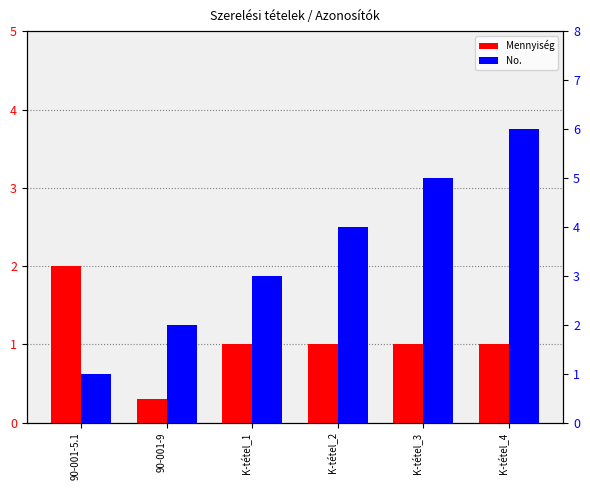

How many values in the Mennyiség series exceed 1?

1